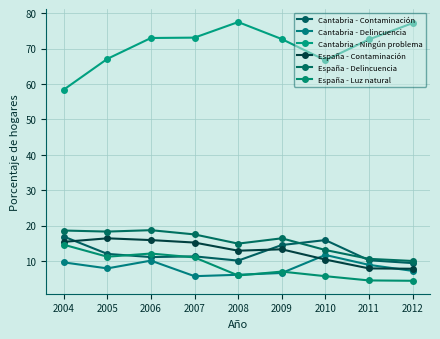

Is it true that Cantabria - Ningún problema equals 22.0 at 2010?

False